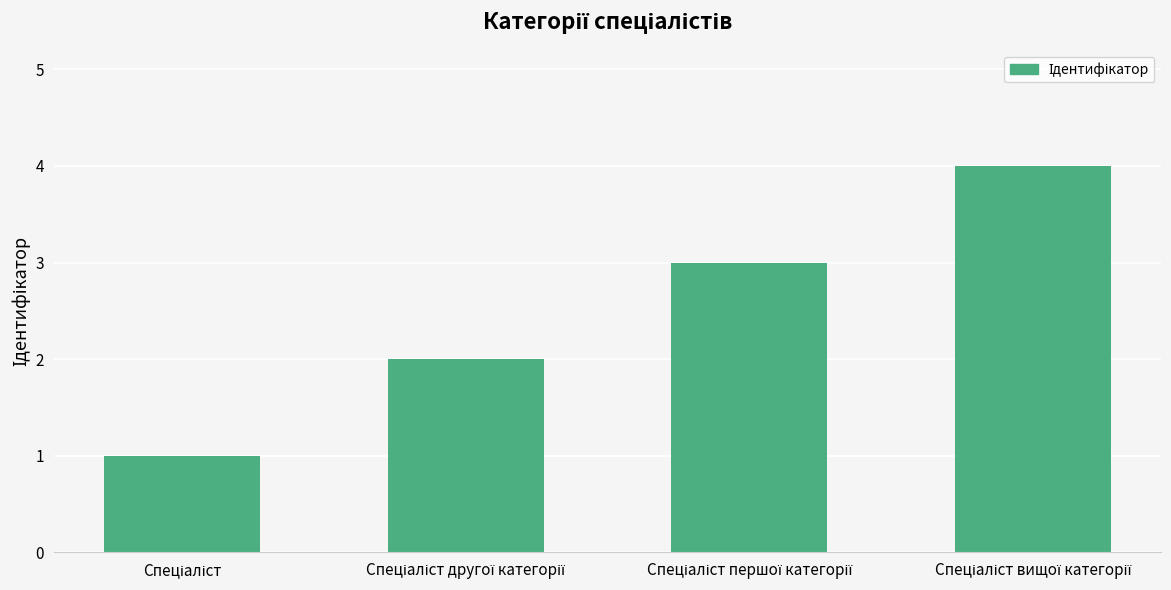

How many bars are there in total?

4